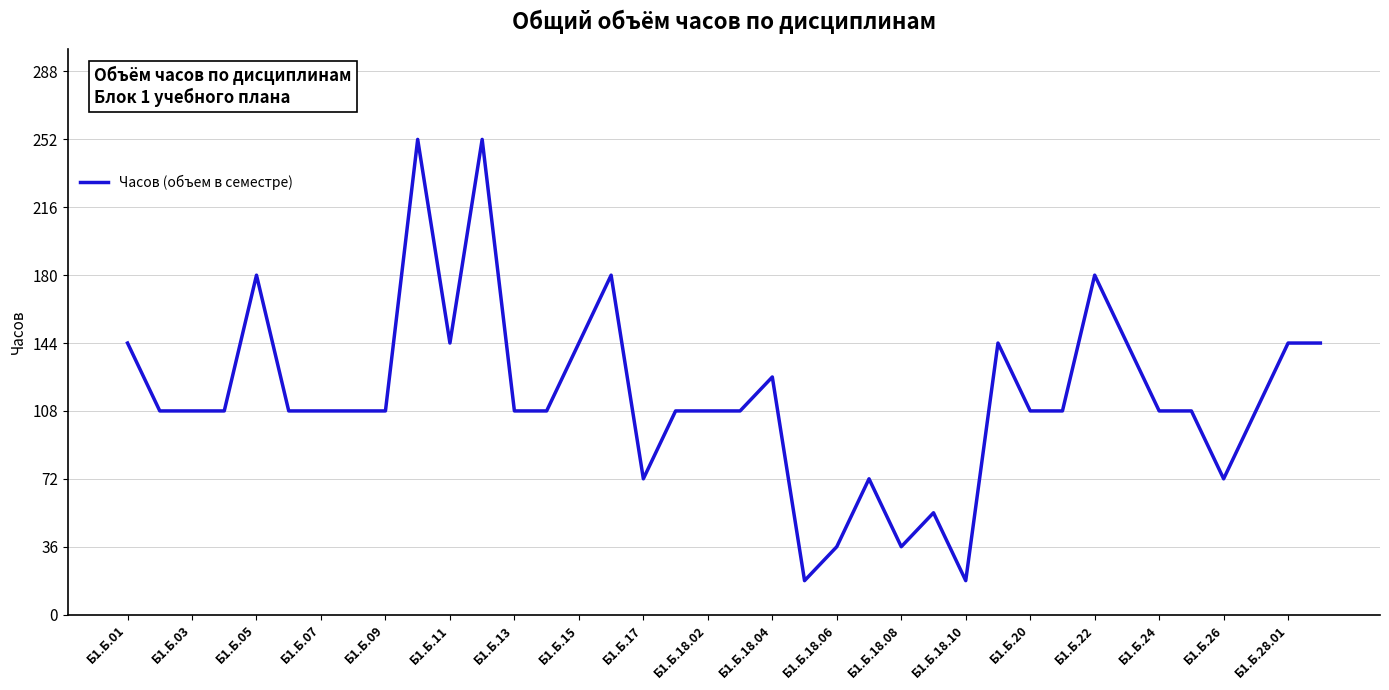

What is the difference between the maximum and minimum values?

234